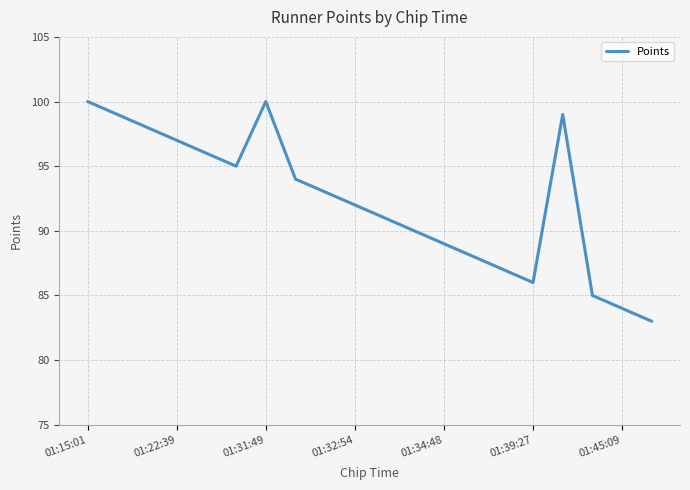

What is the maximum value shown in the chart?

100